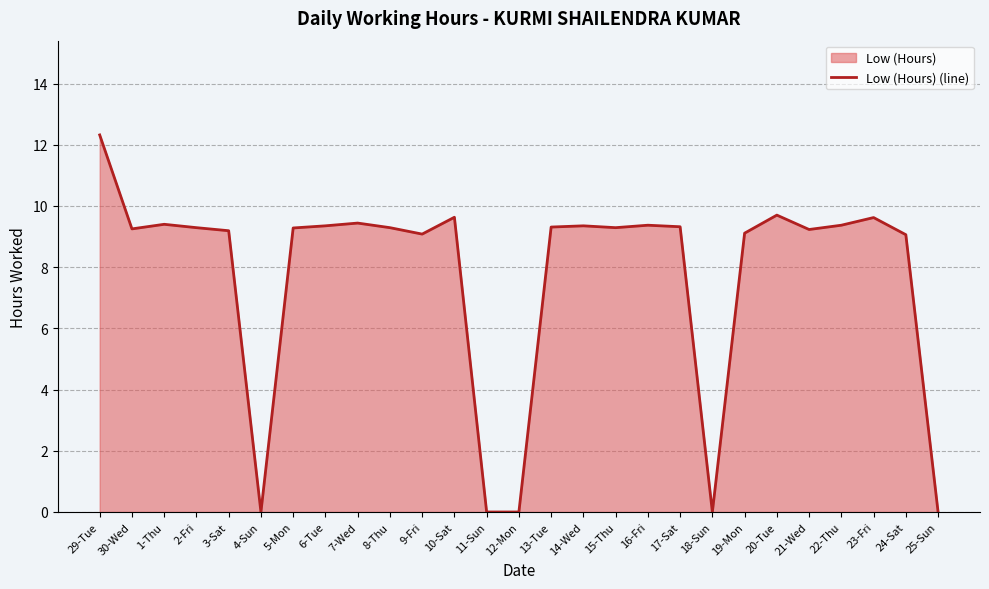

Rank the categories by value from lowest to highest.

4-Sun, 11-Sun, 12-Mon, 18-Sun, 25-Sun, 24-Sat, 9-Fri, 19-Mon, 3-Sat, 21-Wed, 30-Wed, 5-Mon, 2-Fri, 8-Thu, 15-Thu, 13-Tue, 17-Sat, 6-Tue, 14-Wed, 16-Fri, 22-Thu, 1-Thu, 7-Wed, 23-Fri, 10-Sat, 20-Tue, 29-Tue